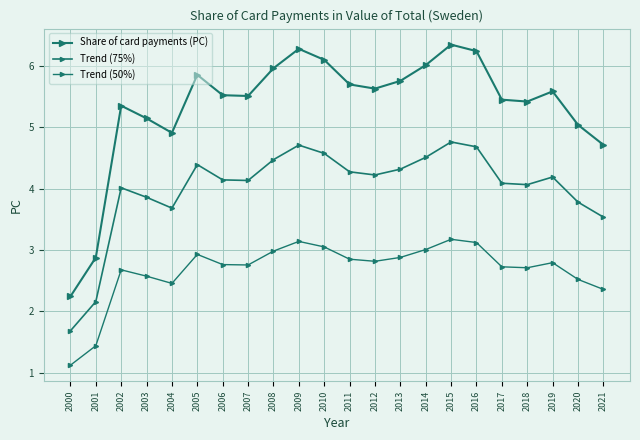

How many lines are shown in the chart?

3